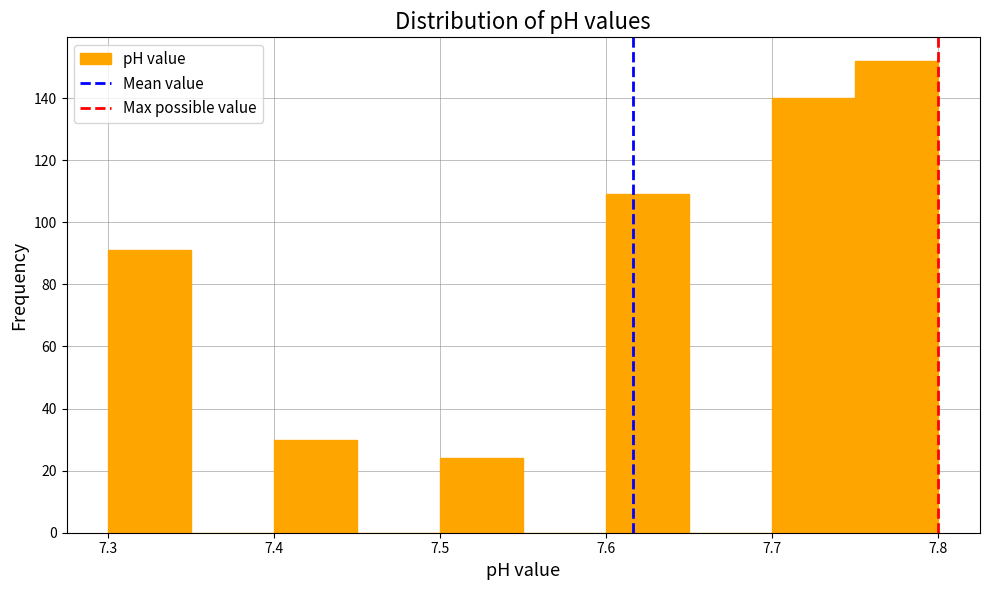

What is the height of the bar covering 7.50 to 7.55 on the x-axis? The values are not printed on the chart, so give them approximately, as read against the axis.

24